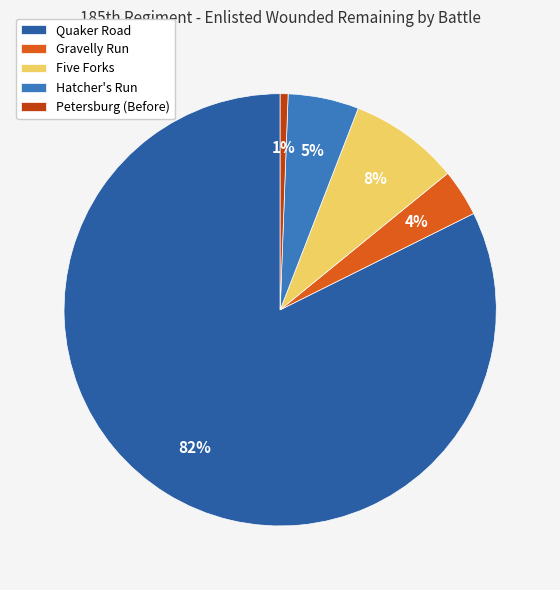

To the nearest percent, what percentage of the pie is Hatcher's Run?

5%